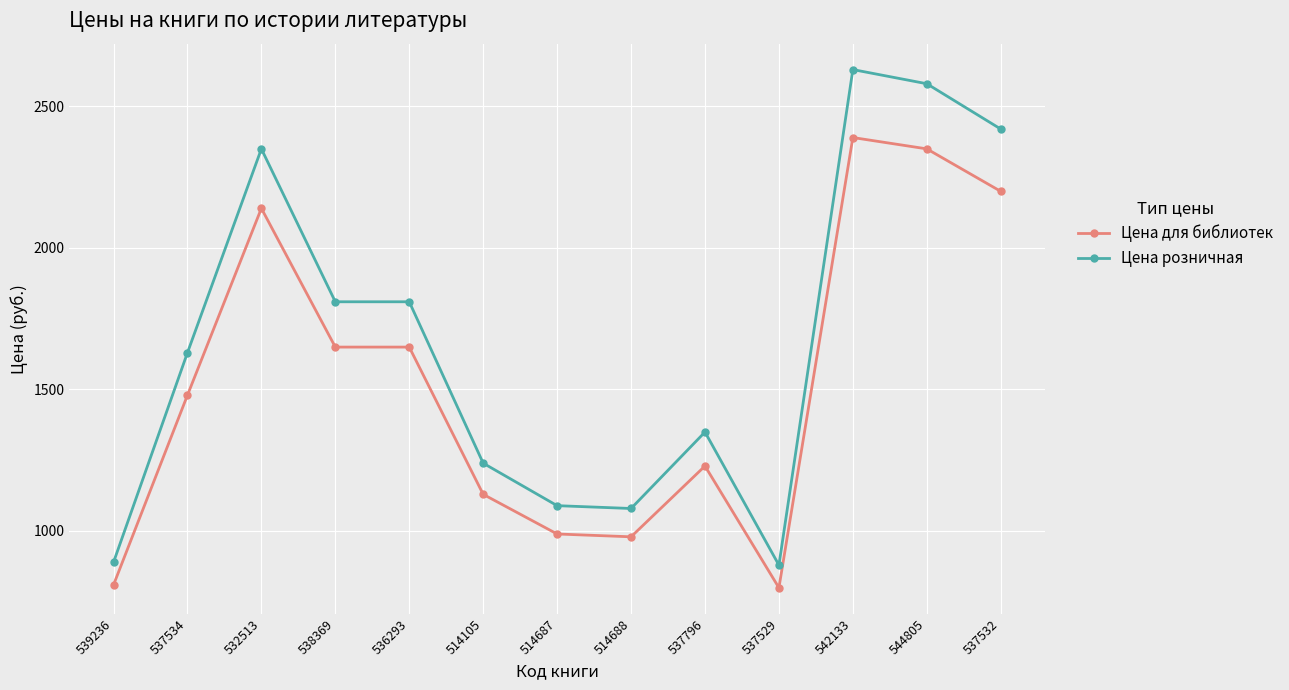

What is the label of the 8th point from the left?

514688